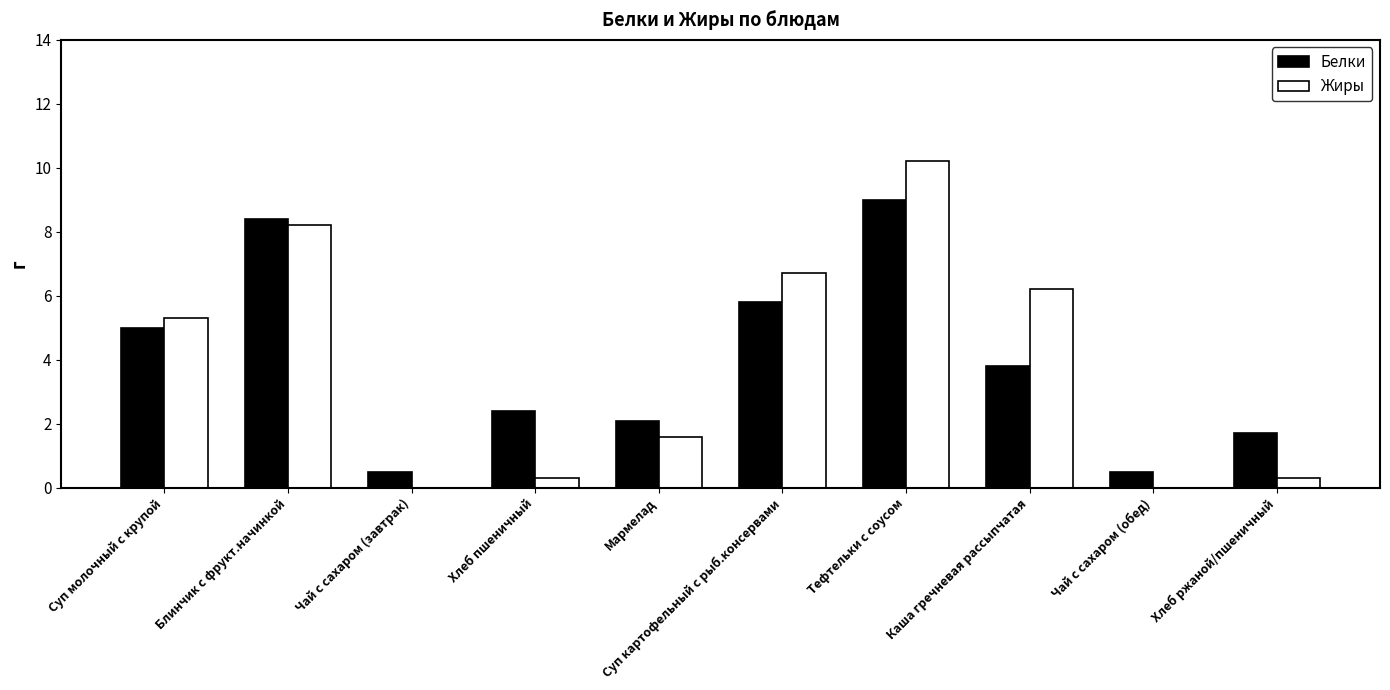

What is the difference between the Белки values at Блинчик с фрукт.начинкой and Суп картофельный с рыб.консервами?

2.6